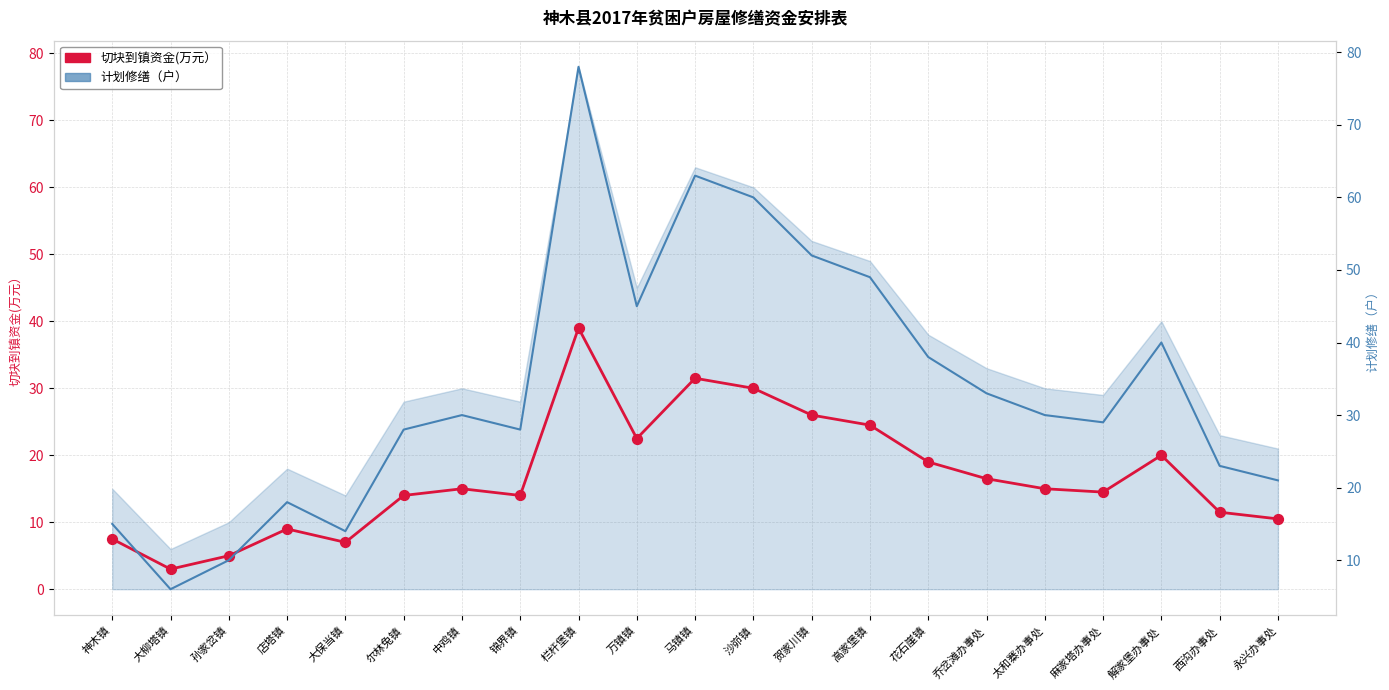

What are all the series names shown in the legend?

切块到镇资金(万元）, 计划修缮（户）